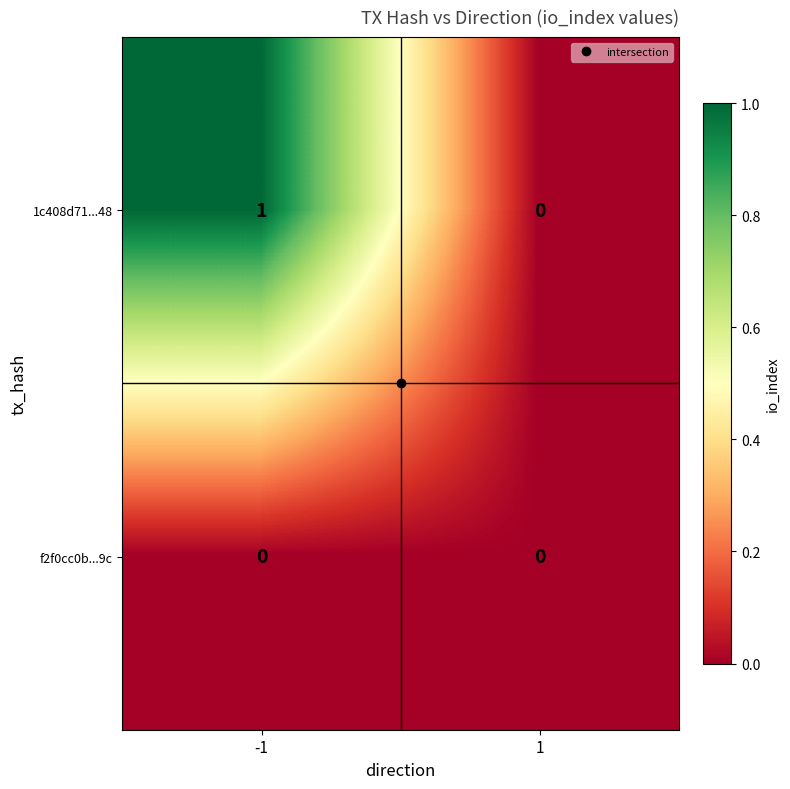

The value of f2f0cc0b...9c at -1 is 0. True or false?

True